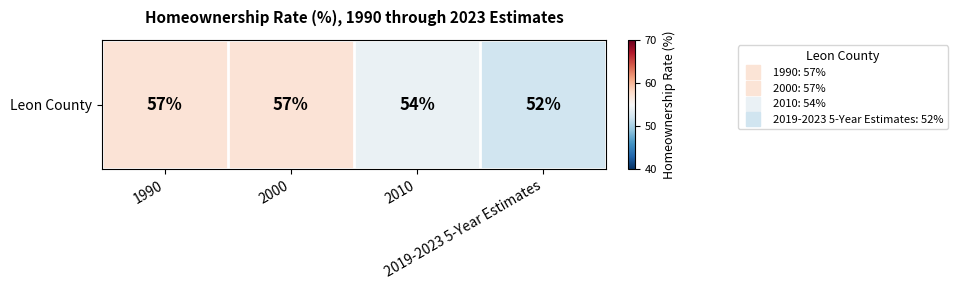

What is the difference between the maximum and minimum values?

5